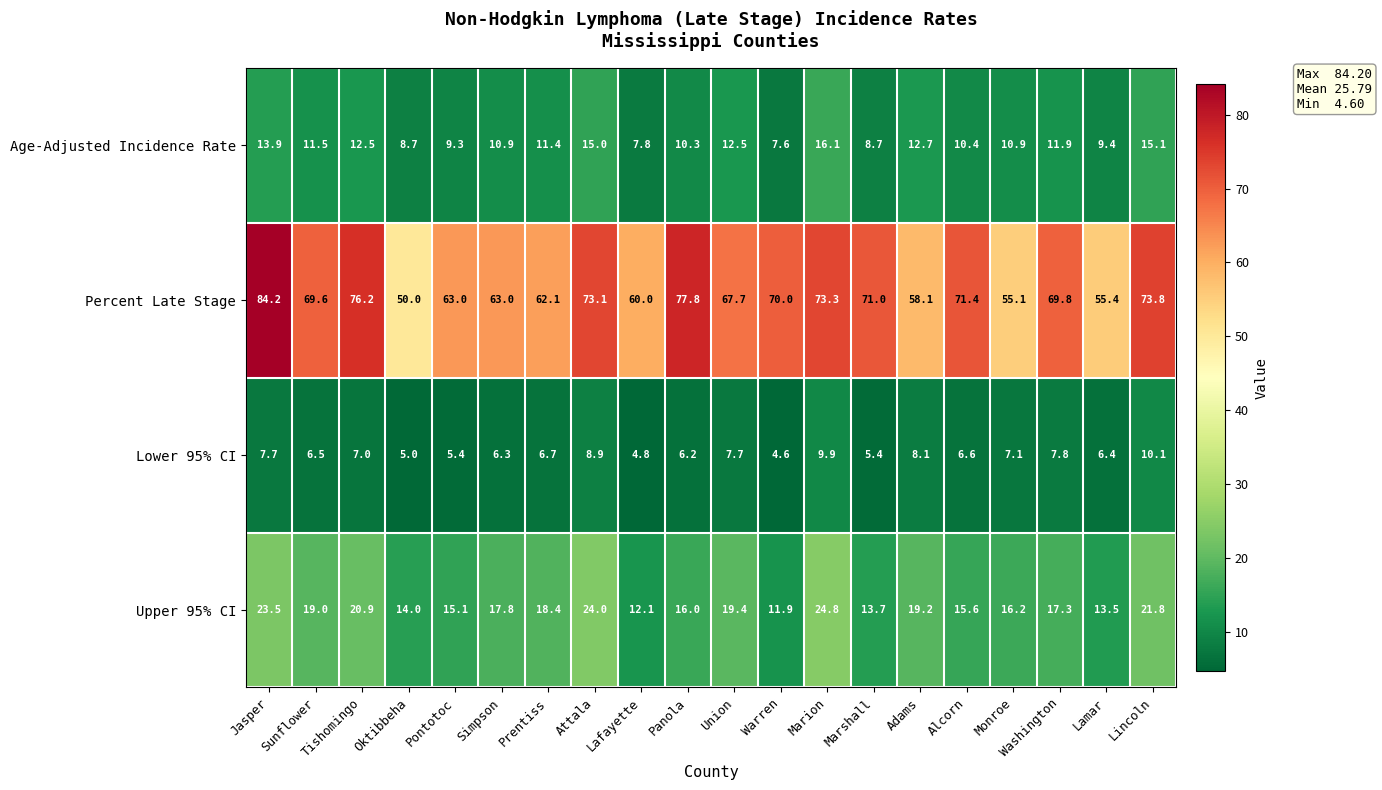

At which category is the sum across all series the highest?

Jasper